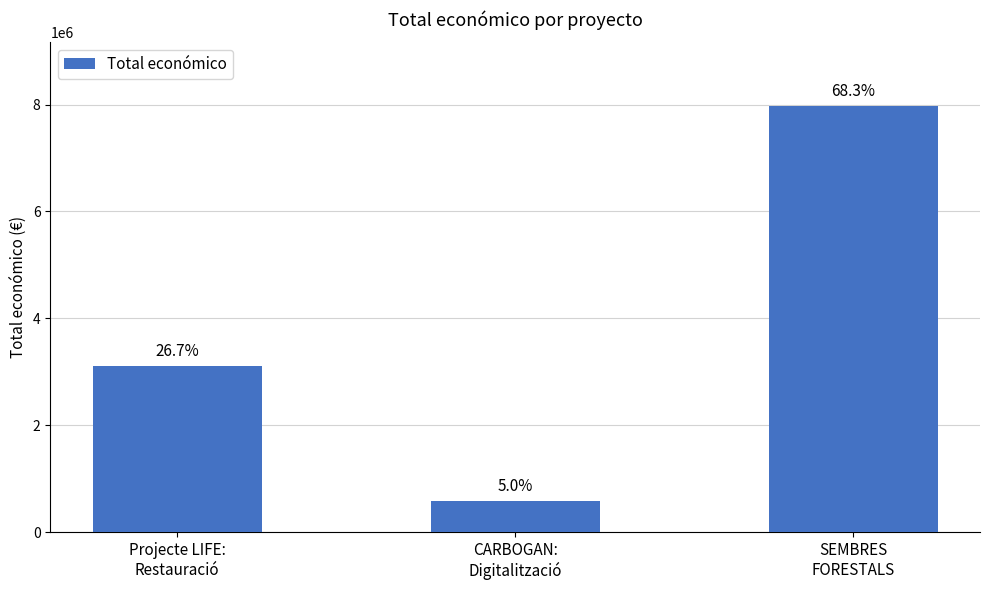

How many bars are there in total?

3